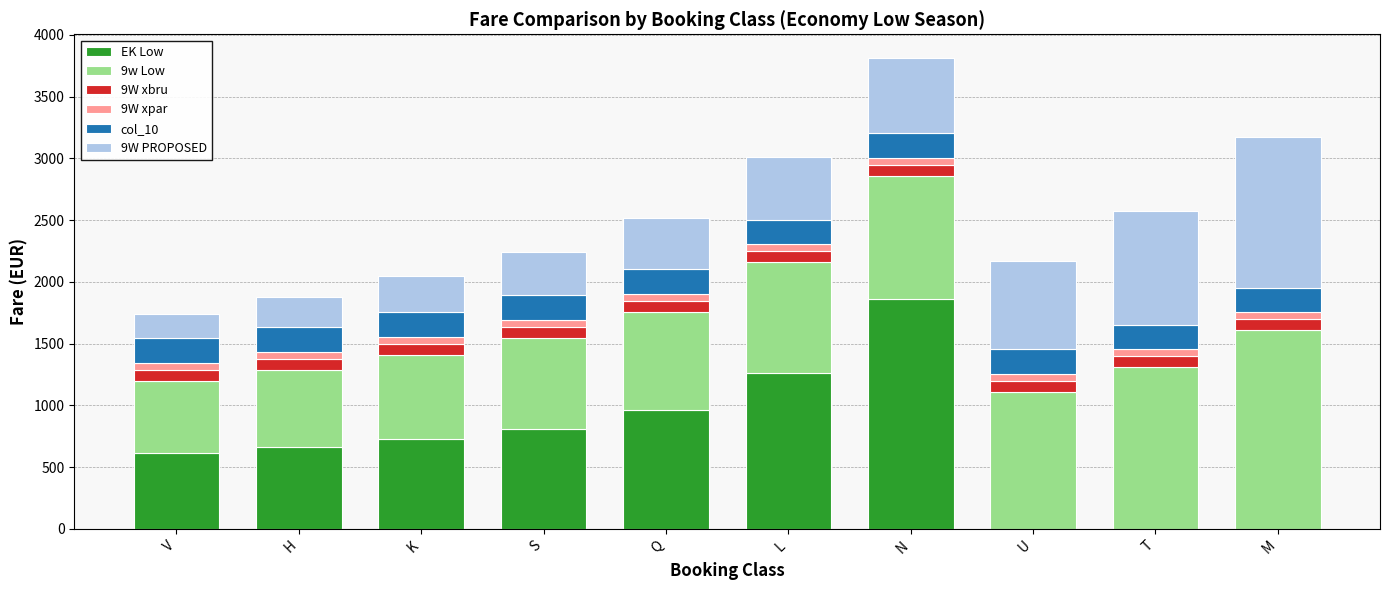

Are the bars horizontal?

No